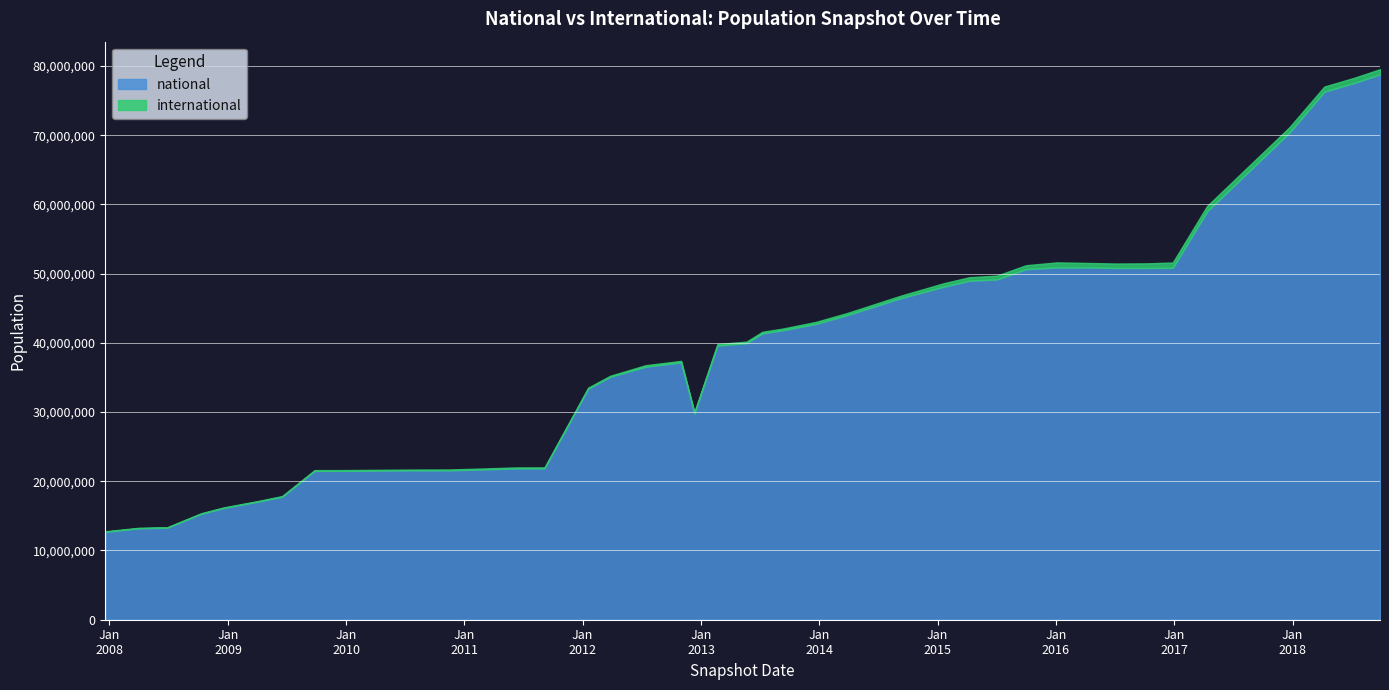

Rank the series by their average value, from lowest to highest.

international, national